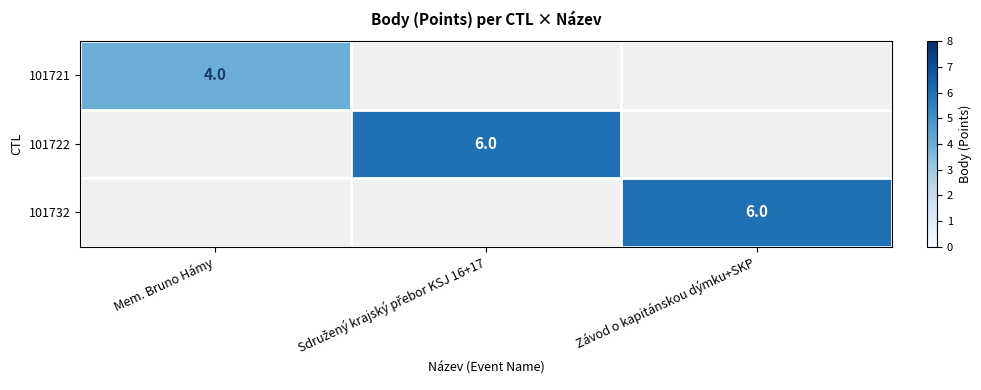

True or false: 101732 has a value of 6 at Závod o kapitánskou dýmku+SKP.

True